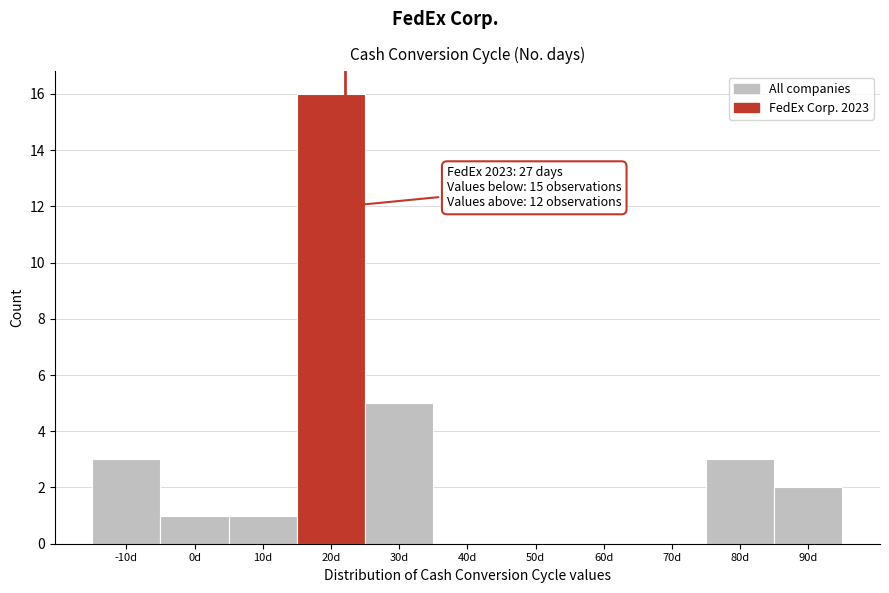

Reading left to right, transcribe all the data shown in this chart.

-10d=3	0d=1	10d=1	20d=16	30d=5	40d=0	50d=0	60d=0	70d=0	80d=3	90d=2